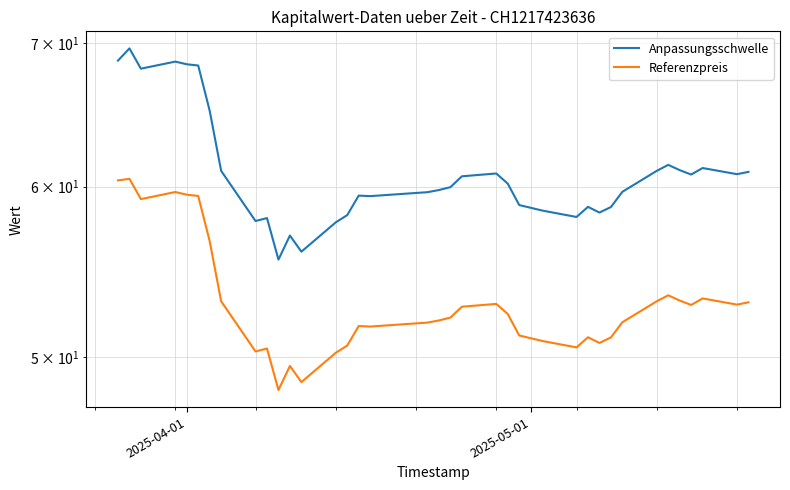

Which series has the widest spread of values?

Anpassungsschwelle